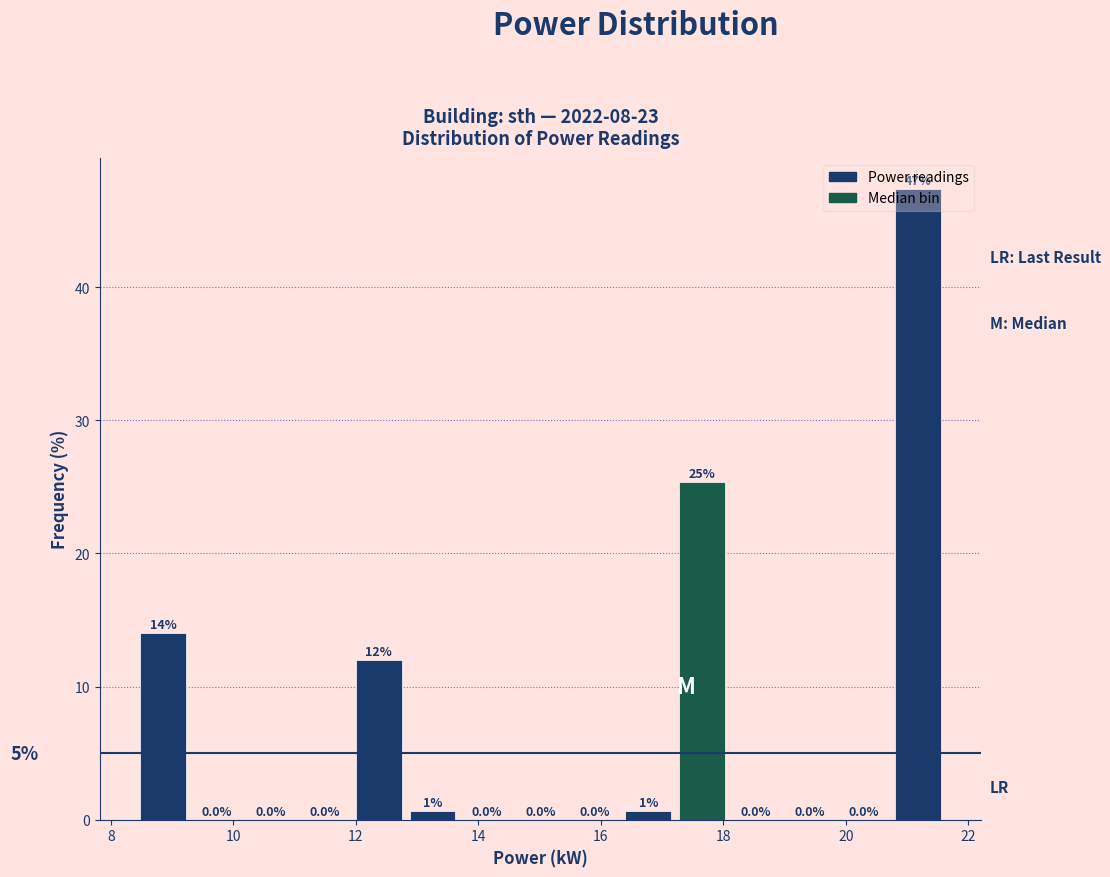

Over which range of the x-axis is the bar tallest?

20.8 to 21.6